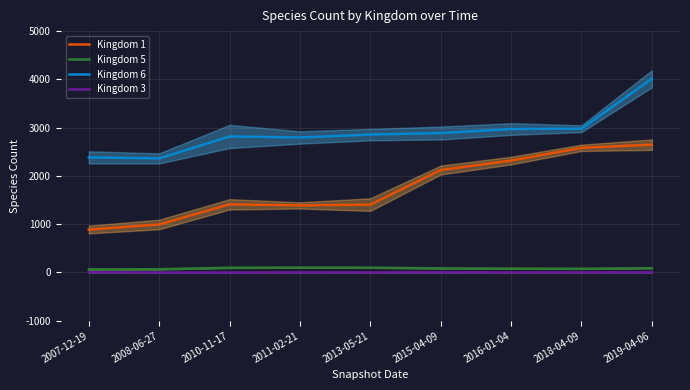

What is the value of the Kingdom 6 point at the 8th from the left?

2978.6